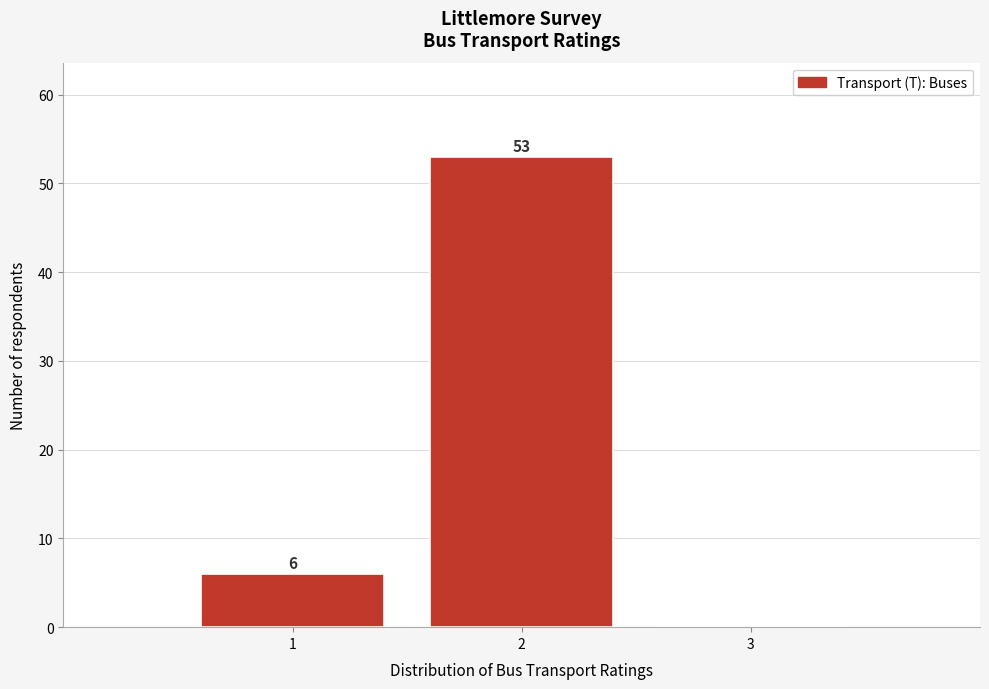

Which range on the x-axis has the tallest bar?

1.5 to 2.5